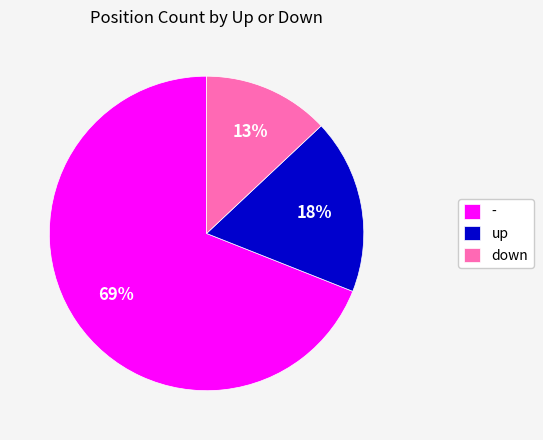

To the nearest percent, what portion does down represent?

13%